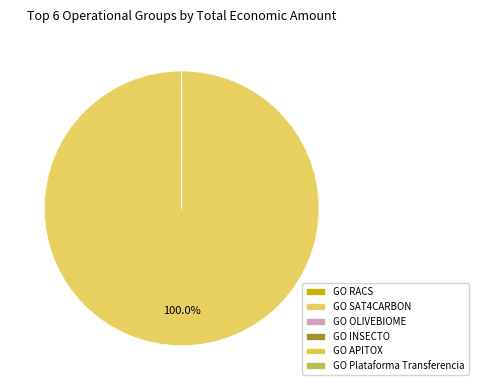

Which slice is the smallest?

GO APITOX